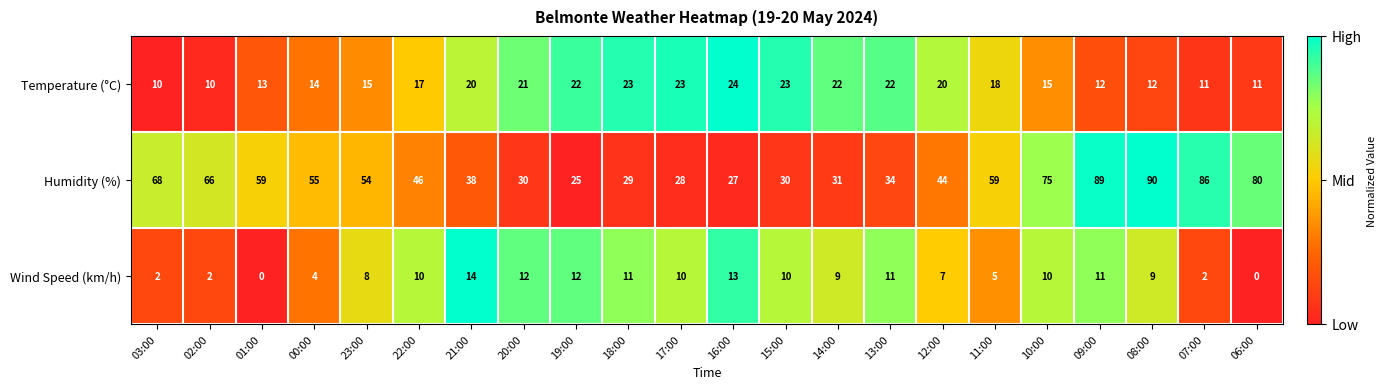

The Wind Speed (km/h) series shows 2 at 07:00. True or false?

True